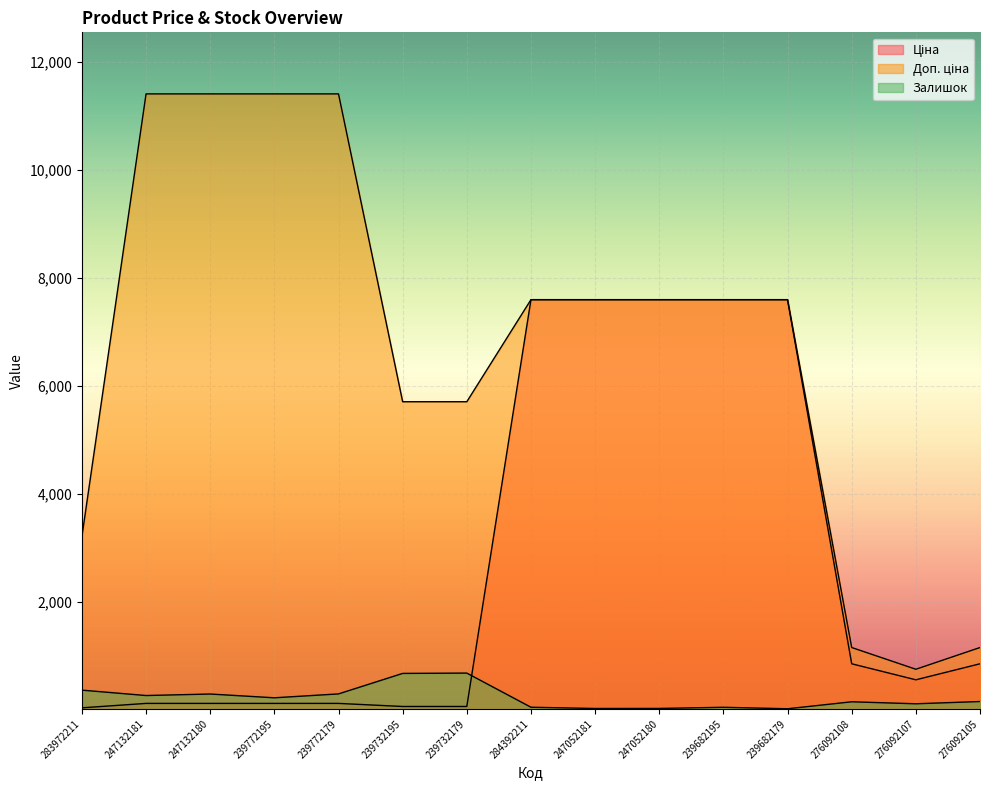

How many categories are shown in the chart?

15